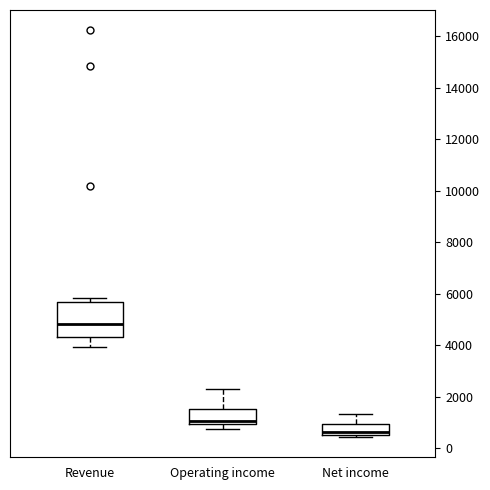

Which box is the tallest, from its lower edge to its upper edge?

Revenue